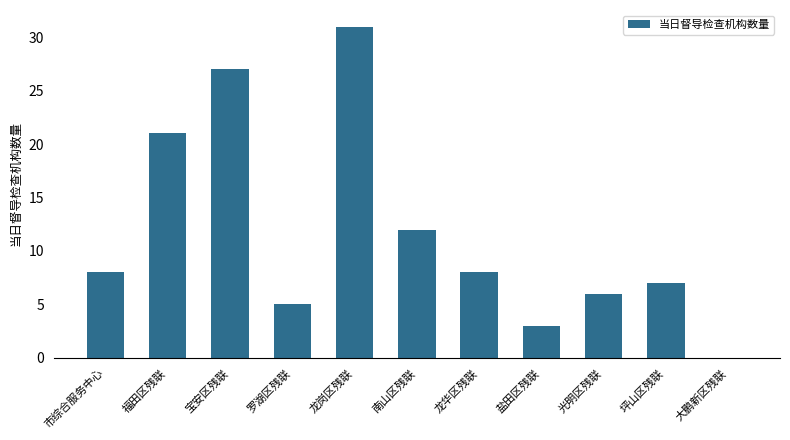

Approximately how many times larger is the value at 罗湖区残联 compared to 龙岗区残联?

0.2